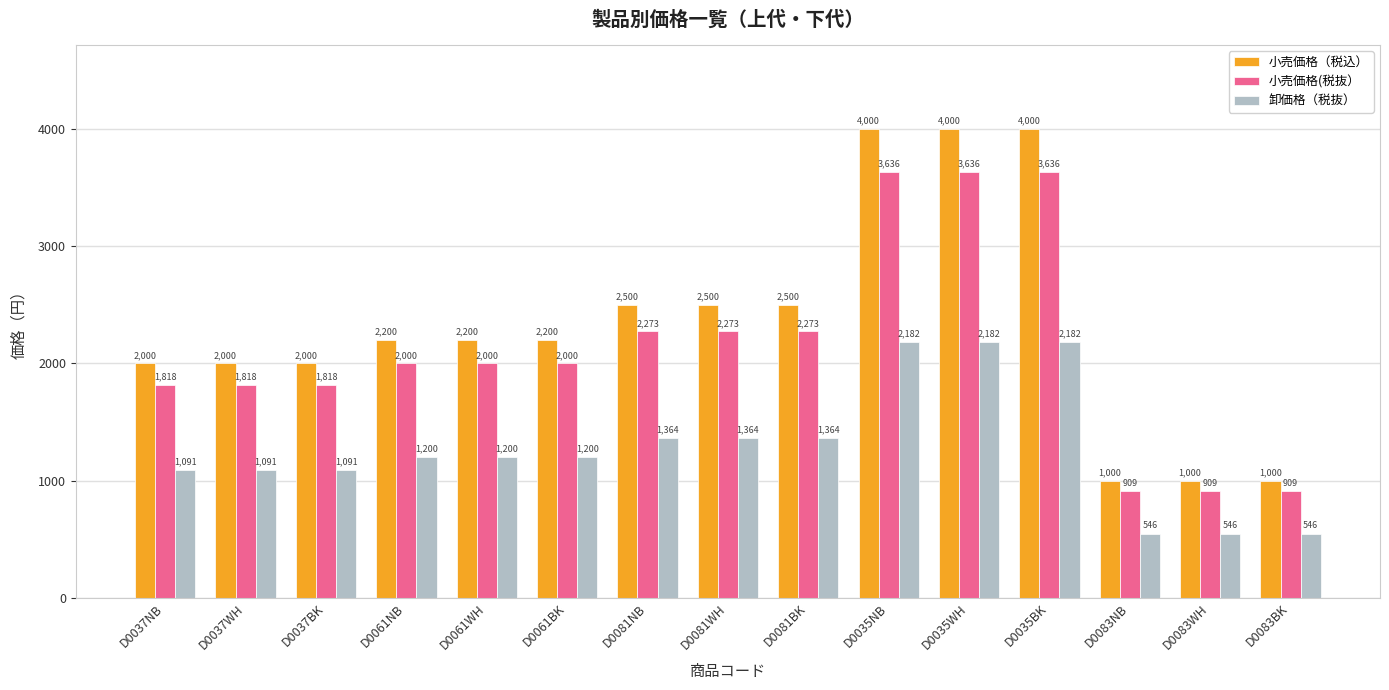

Which series changed the most between D0081BK and D0035WH?

小売価格（税込）